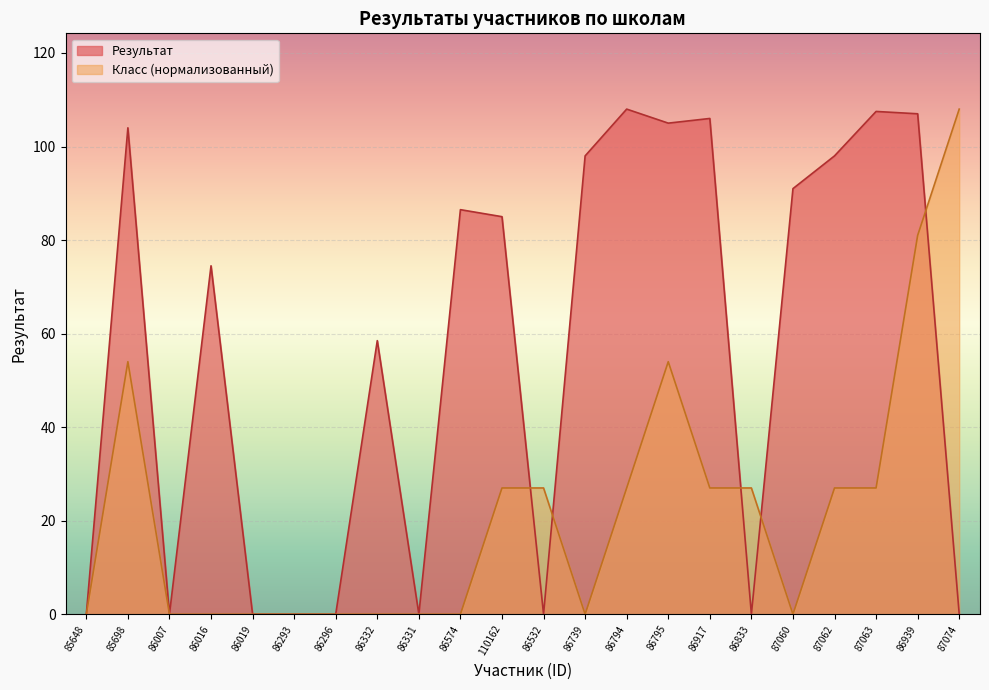

Where is the first local maximum for Результат?

85698